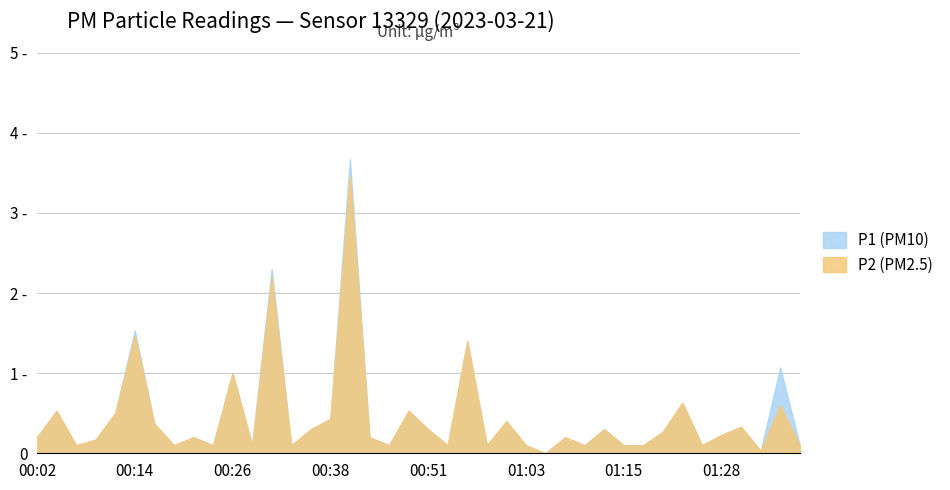

Reading left to right, what are all the values shown in this chart?

P1: 0.2	0.5	0.1	0.2	0.5	1.5	0.4	0.1	0.2	0.1	1.0	0.1	2.3	0.1	0.3	0.4	3.7	0.2	0.1	0.5	0.3	0.1	1.4	0.1	0.4	0.1	0.0	0.2	0.1	0.3	0.1	0.1	0.3	0.6	0.1	0.2	0.3	0.0	1.1	0.1
P2: 0.2	0.5	0.1	0.2	0.5	1.5	0.4	0.1	0.2	0.1	1.0	0.1	2.2	0.1	0.3	0.4	3.5	0.2	0.1	0.5	0.3	0.1	1.4	0.1	0.4	0.1	0.0	0.2	0.1	0.3	0.1	0.1	0.3	0.6	0.1	0.2	0.3	0.0	0.6	0.1